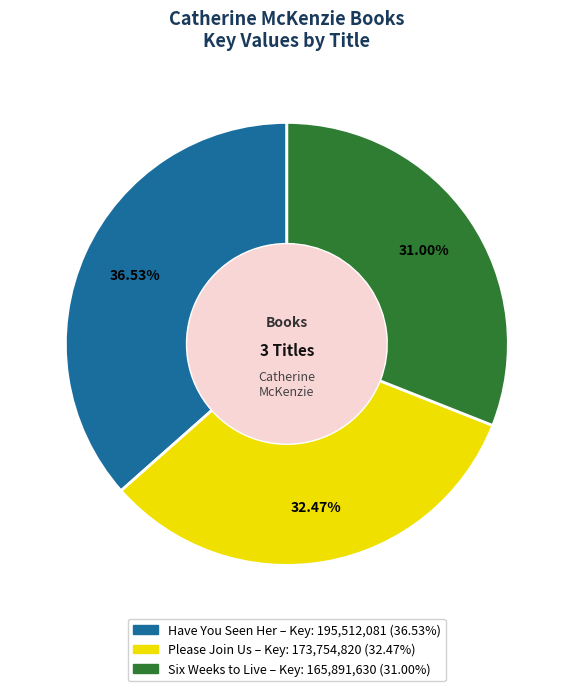

To the nearest percent, what portion does Please Join Us represent?

32%